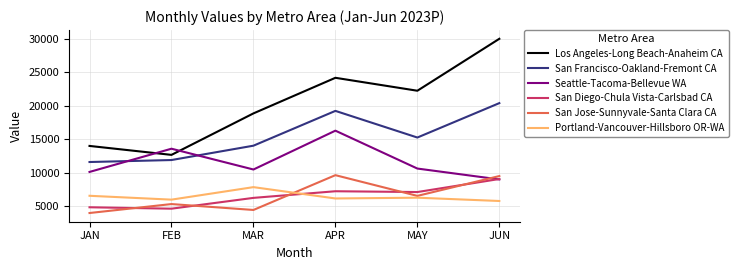

What is the difference between the highest and lowest values at MAY?

15947.6